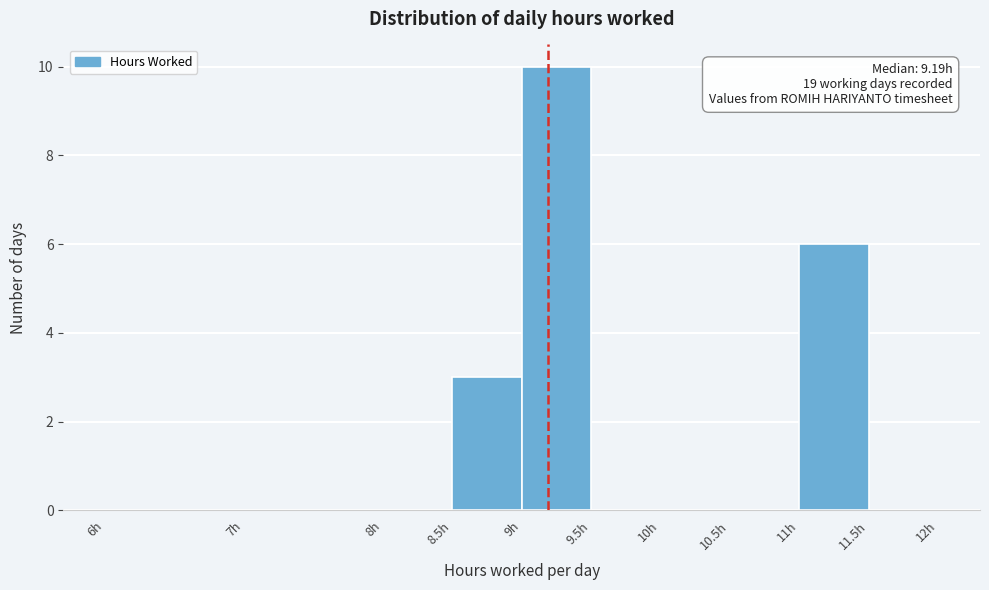

Which range on the x-axis has the tallest bar?

9.0 to 9.5